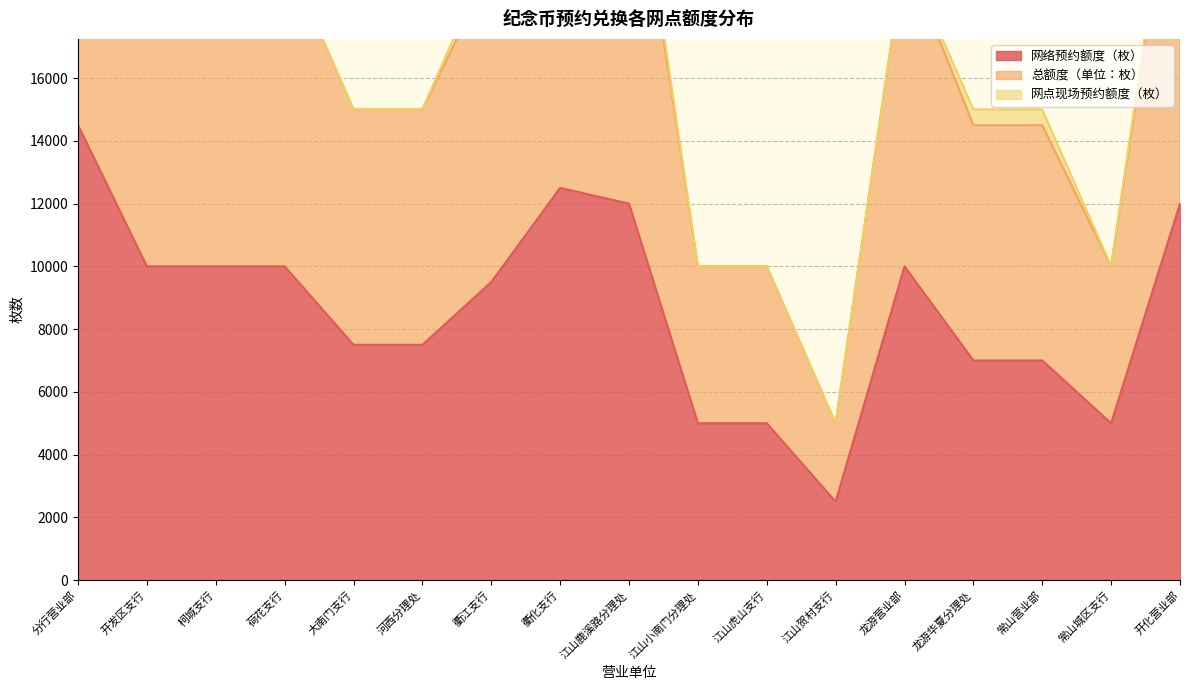

Between 衢江支行 and 江山贺村支行, which is larger?

衢江支行